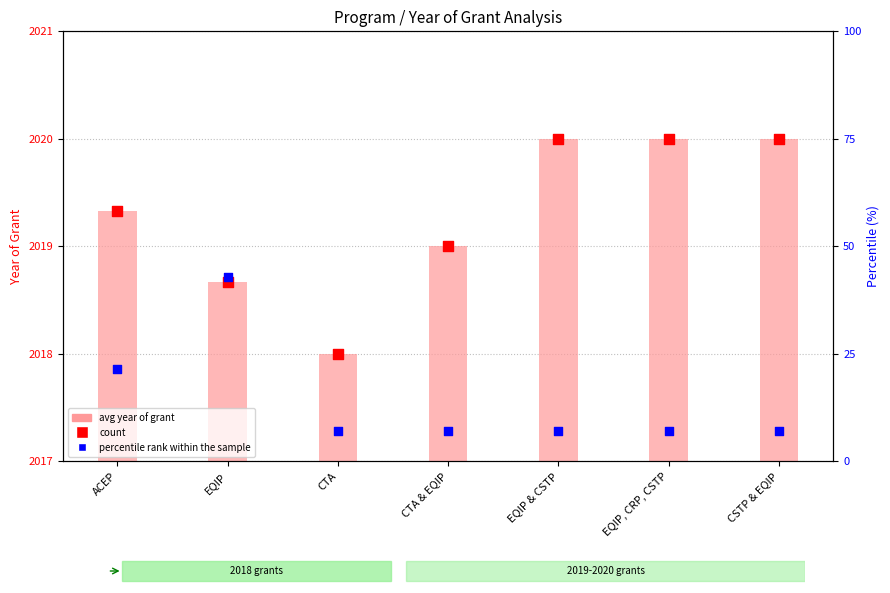

Which series has the largest total across all categories?

avg year